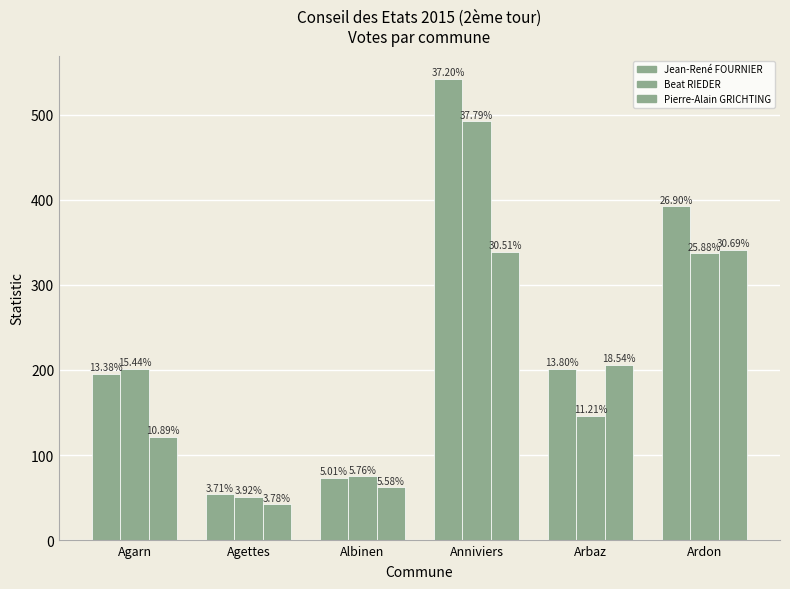

How many bars are there in each group?

3